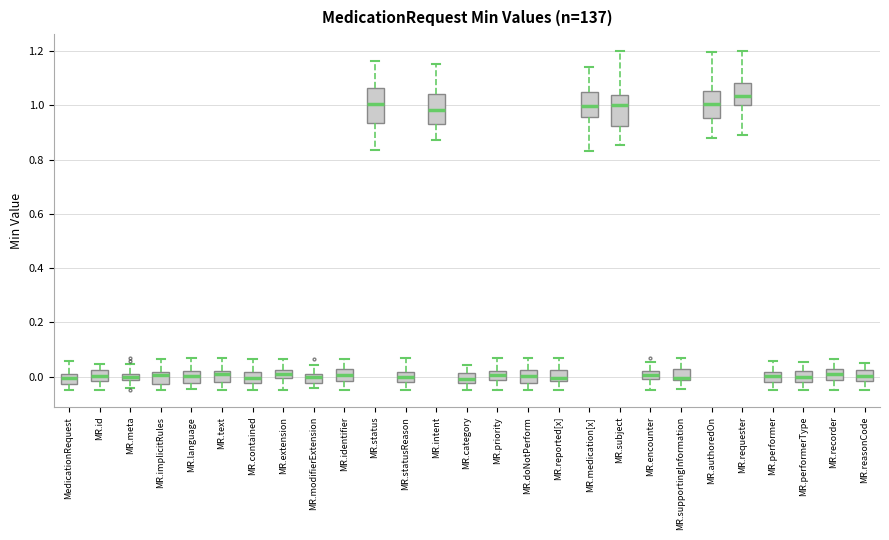

Where does the upper whisker of the box for MR.supportingInformation end on the y-axis? The values are not printed on the chart, so give them approximately, as read against the axis.

0.06